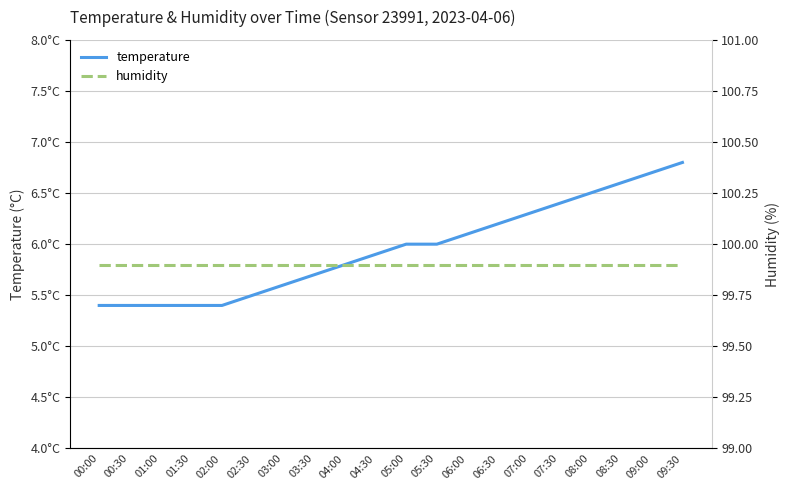

Is the value of humidity at 09:30 greater than the value of temperature at 04:00?

Yes